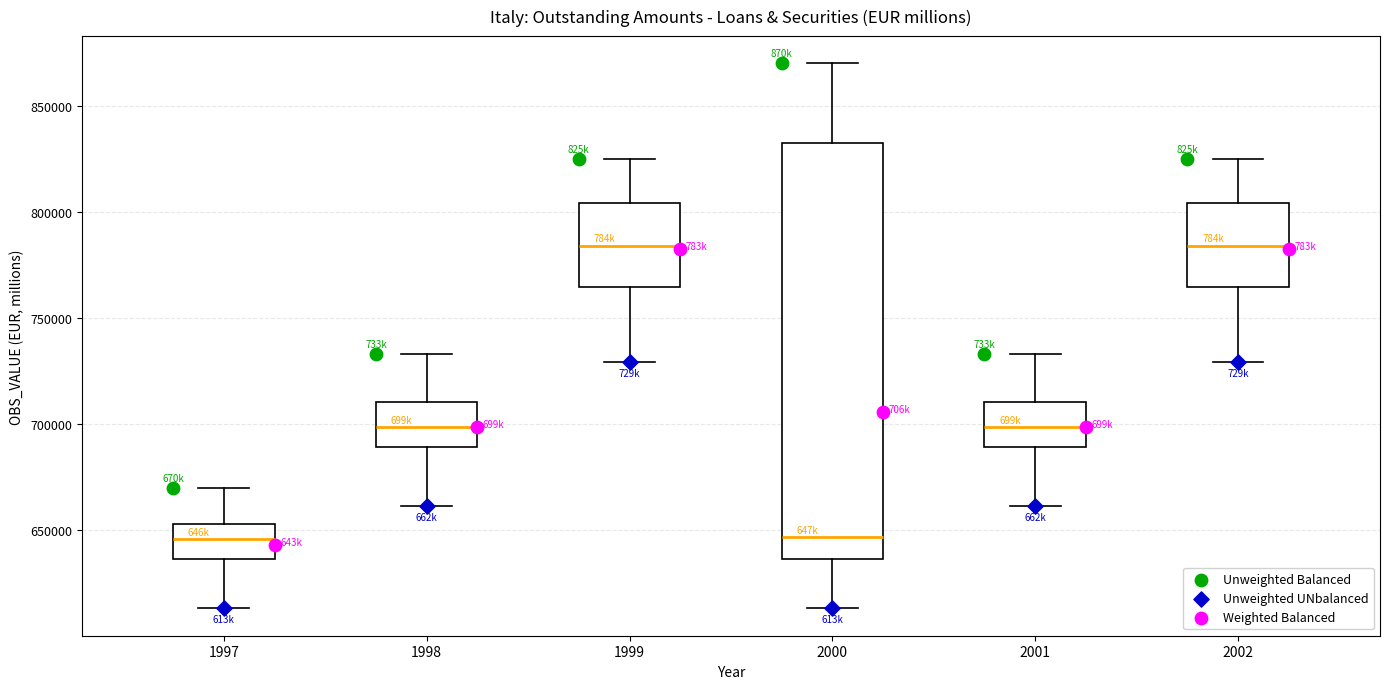

Reading left to right, transcribe this box plot: for each box, give where its median line is, the range the box spans, and where its two whiskers end, as read against the y-axis. The values are not printed on the chart, so give them approximately, as read against the axis.

1997: median 645000, box 635000 to 655000, whiskers 615000 to 670000
1998: median 700000, box 690000 to 710000, whiskers 660000 to 735000
1999: median 785000, box 765000 to 805000, whiskers 730000 to 825000
2000: median 645000, box 635000 to 835000, whiskers 615000 to 870000
2001: median 700000, box 690000 to 710000, whiskers 660000 to 735000
2002: median 785000, box 765000 to 805000, whiskers 730000 to 825000